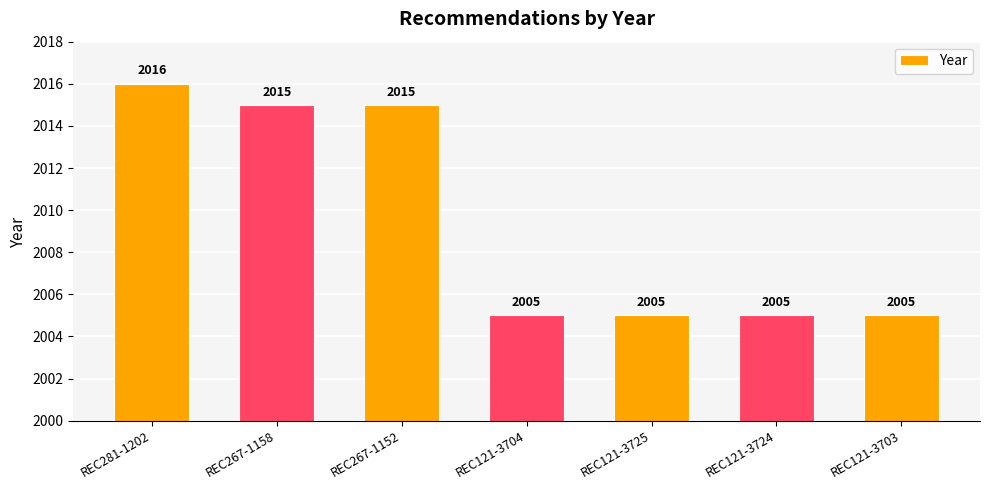

What is the label of the 4th bar from the right?

REC121-3704